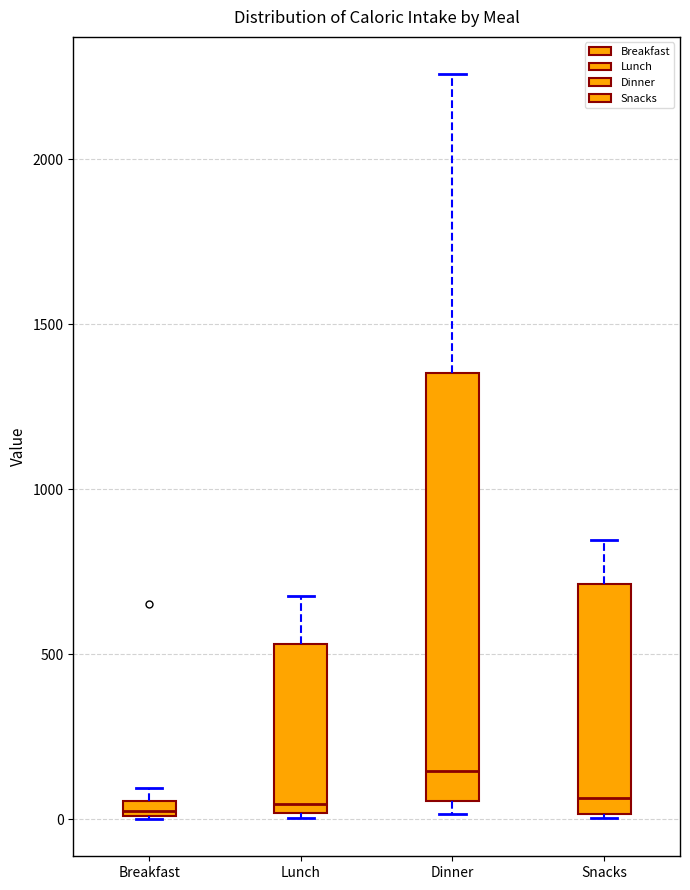

Which box is the tallest, from its lower edge to its upper edge?

Dinner